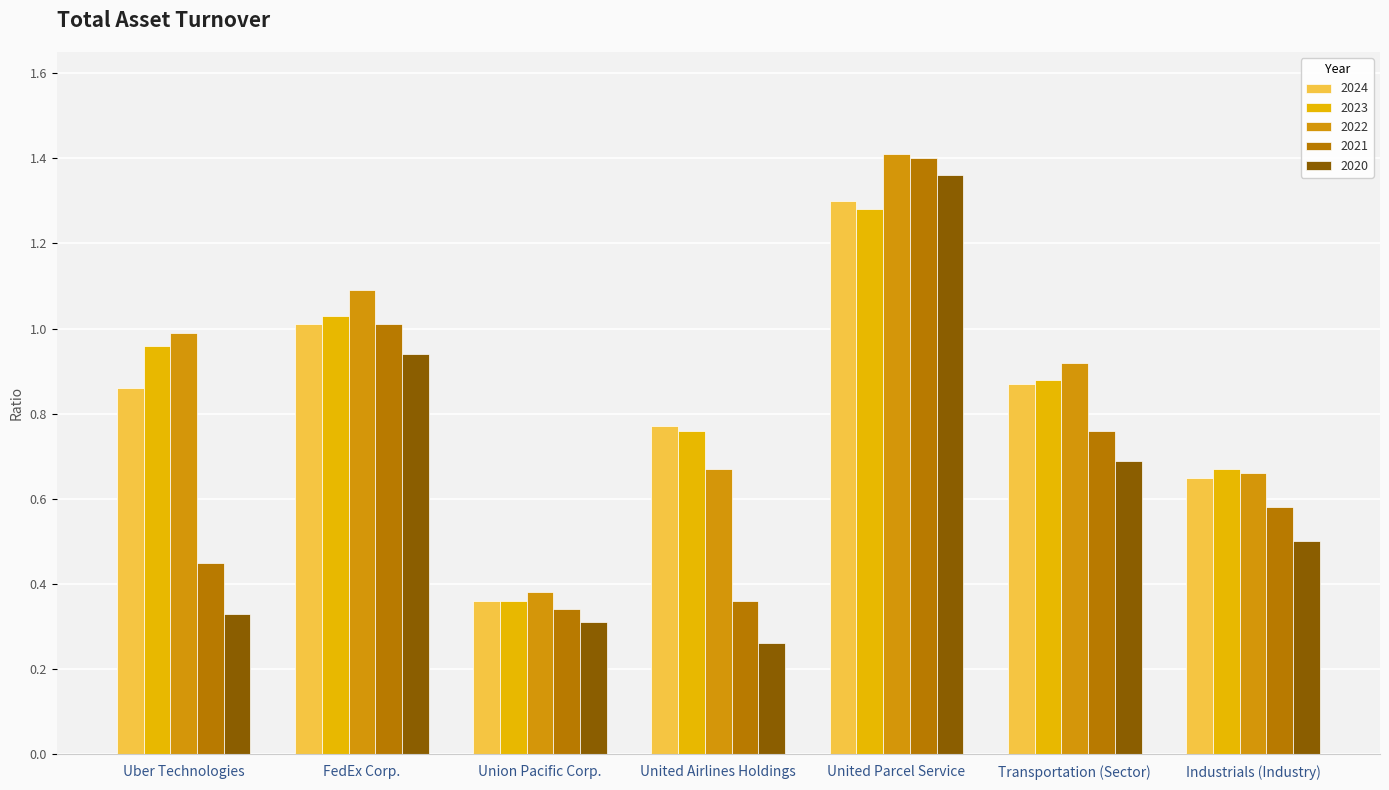

Which category has the lowest value in the 2023 series?

Union Pacific Corp.